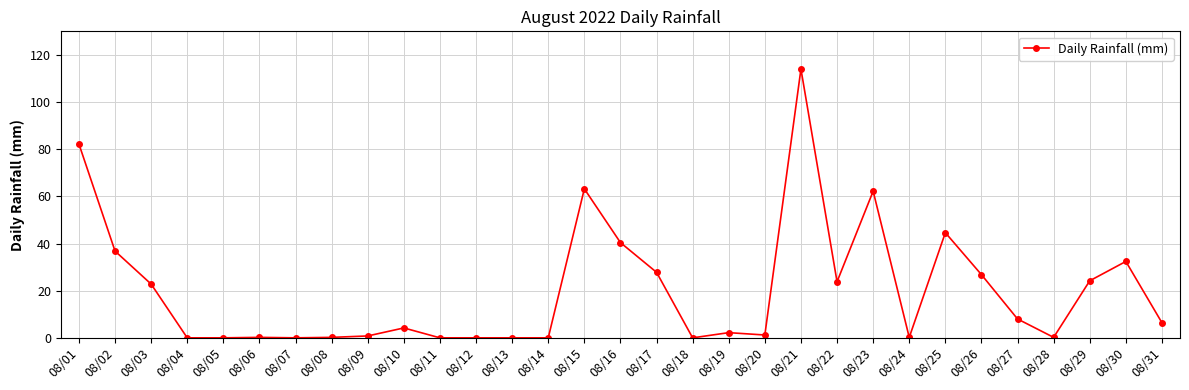

What is the ratio of the value at 08/10 to the value at 08/30?

0.1